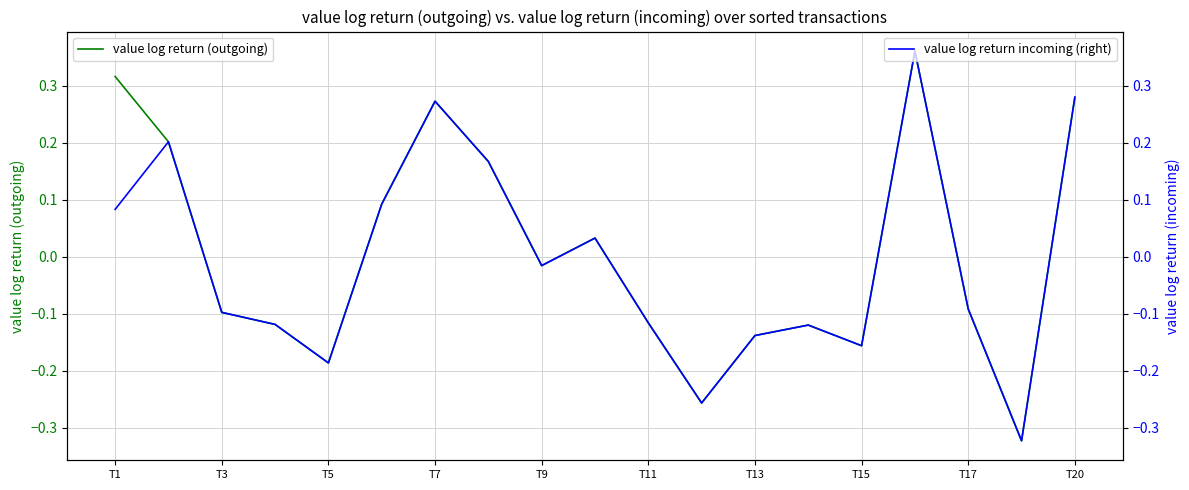

True or false: value log return (outgoing) and value log return incoming (right) intersect in this chart.

False